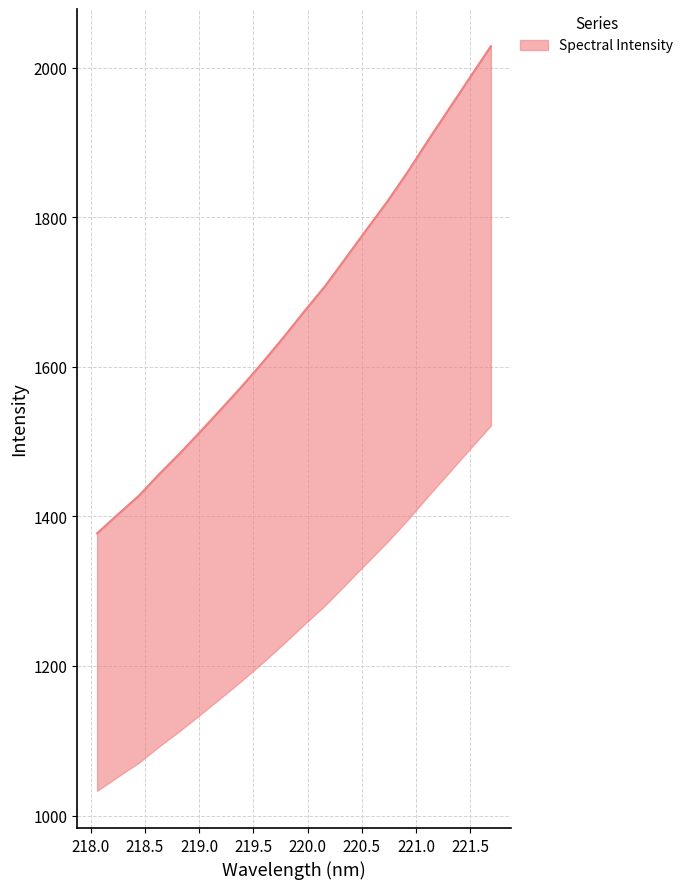

True or false: the data shows 1574.5 at 221.0.

True